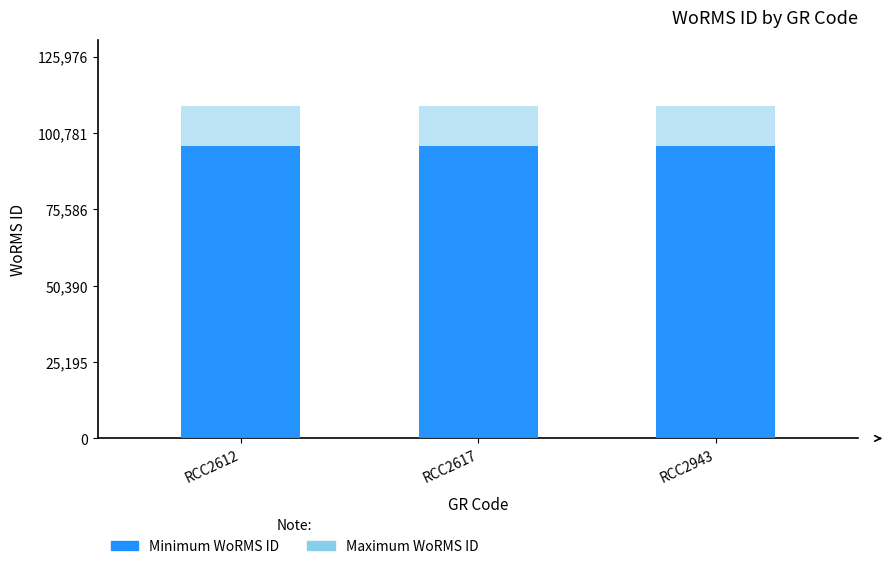

What are all the series names shown in the legend?

Maximum WoRMS ID, Minimum WoRMS ID